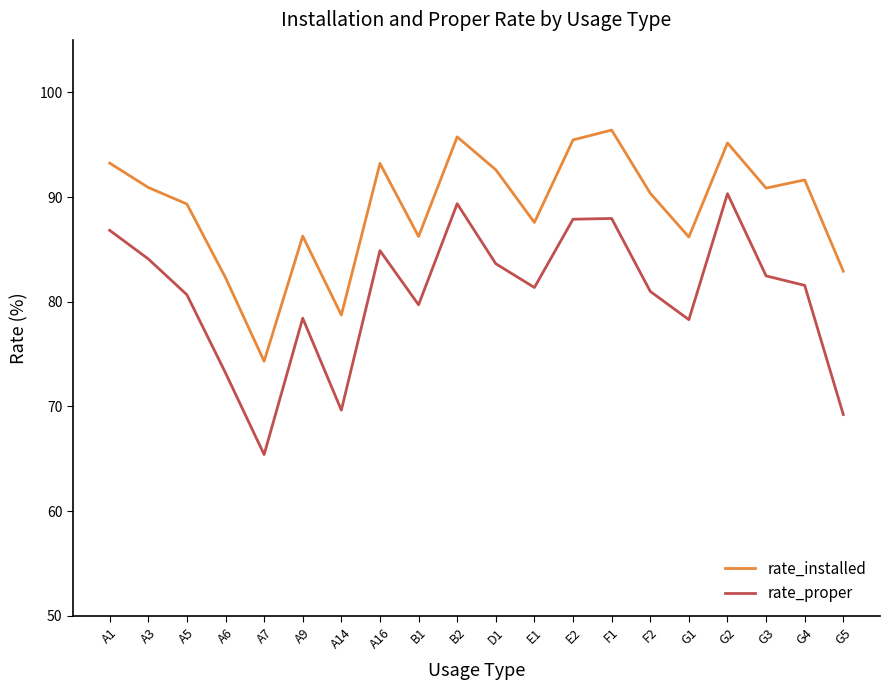

What is the sum of all rate_installed values?

1779.4